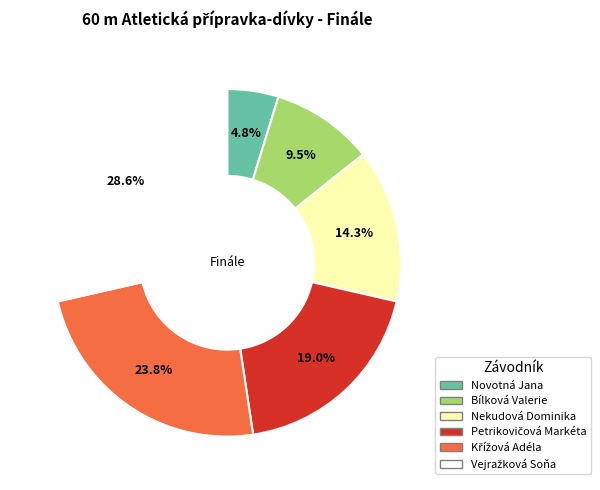

To the nearest percent, what percentage of the pie is Nekudová Dominika?

14%